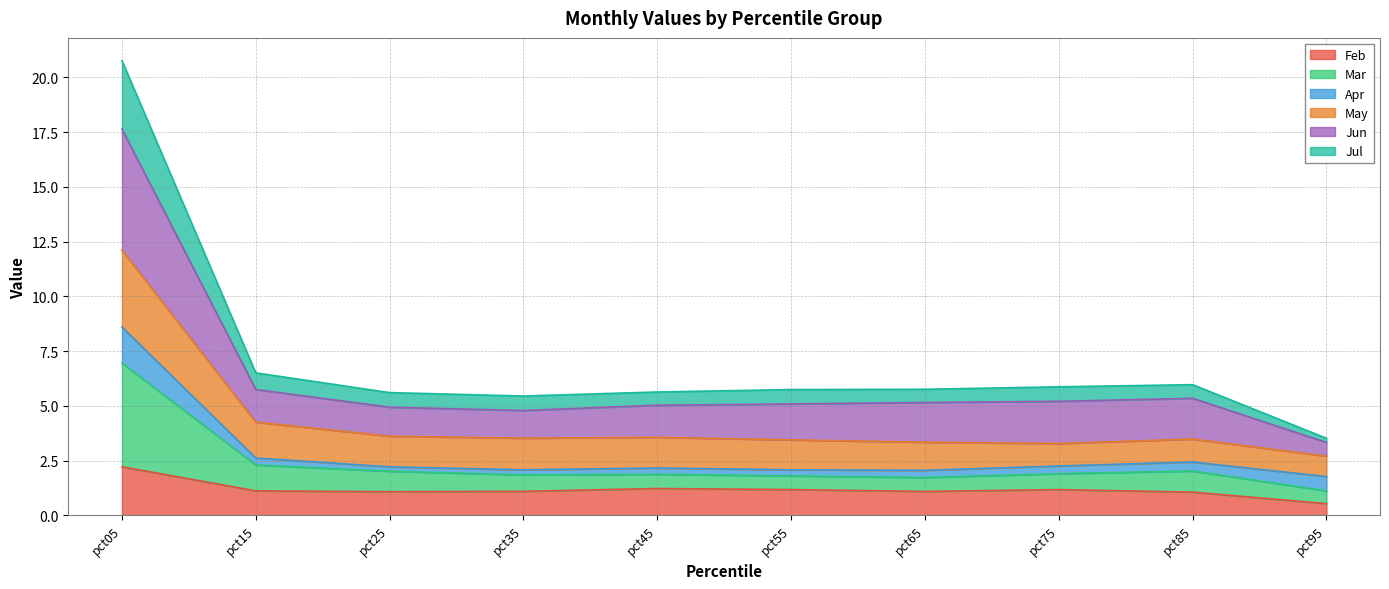

At which category is the sum across all series the highest?

pct05